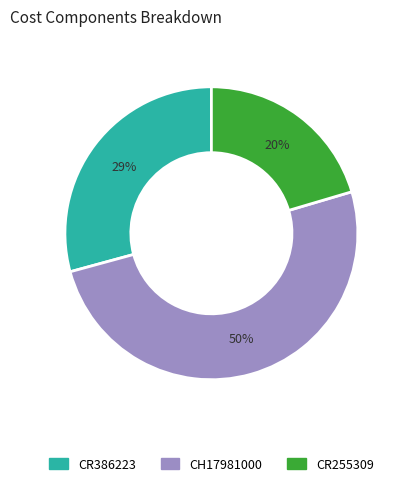

Which category accounts for the majority?

CH17981000